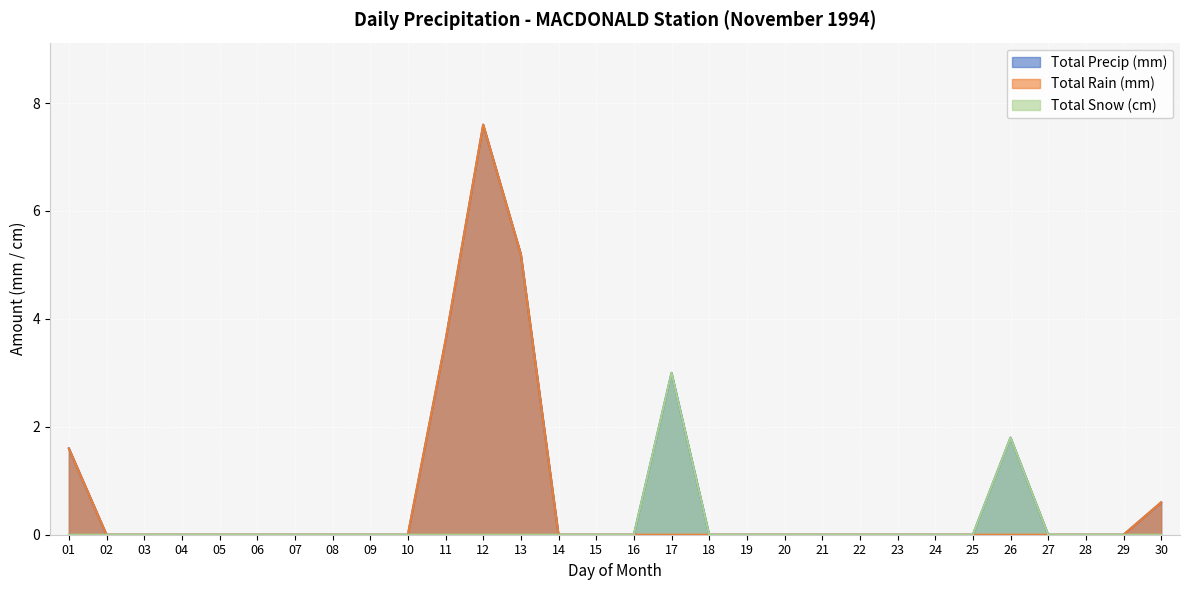

Which series has the widest spread of values?

Total Precip (mm)